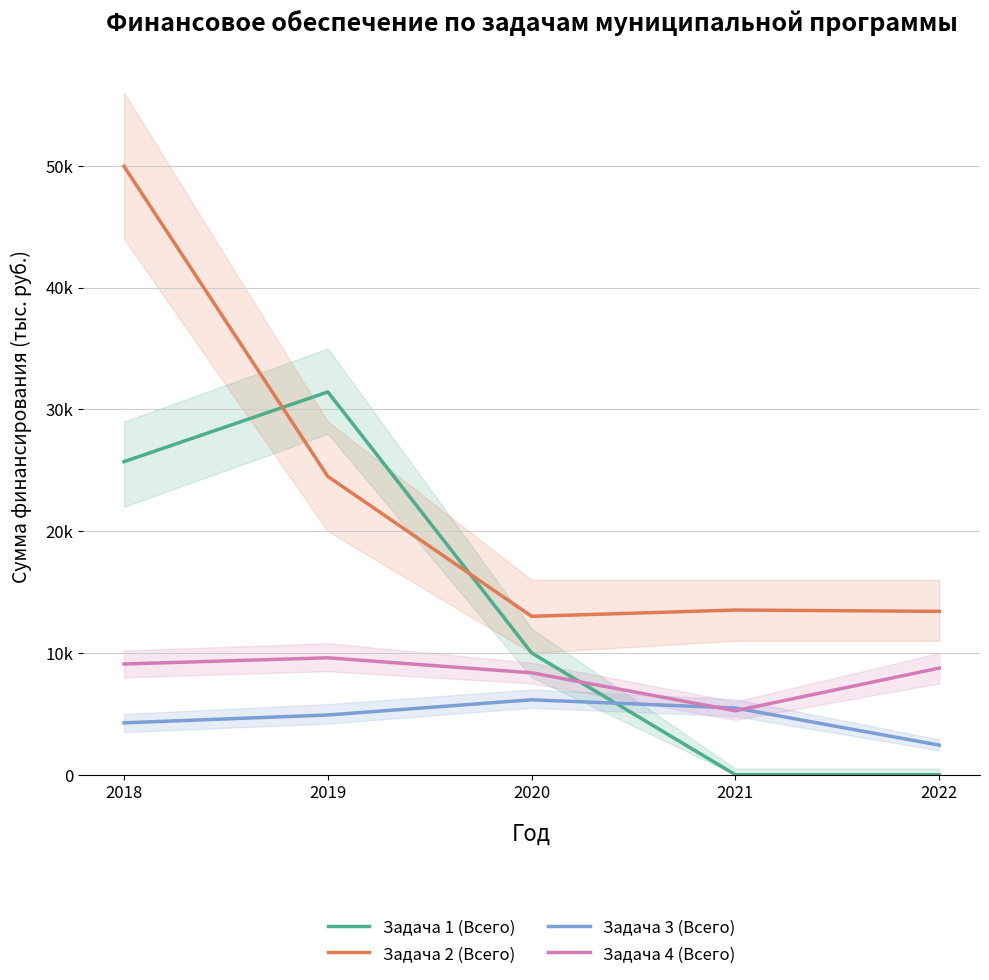

What is the minimum value for Задача 4 (Всего)?

5254.7